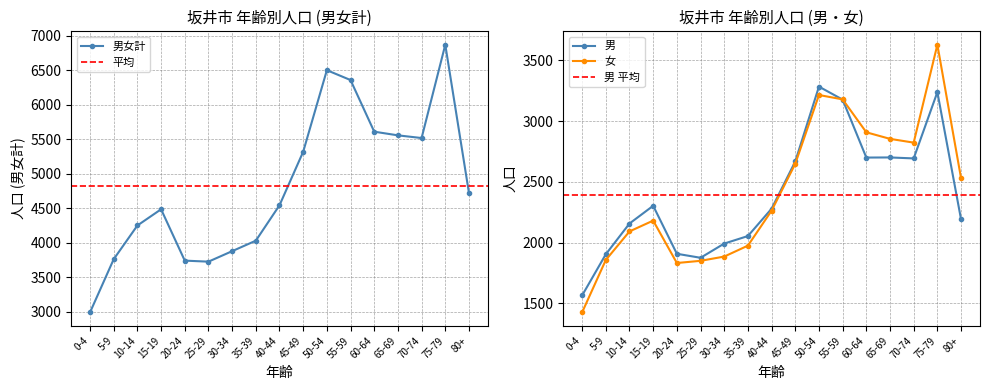

How many lines are shown in the chart?

3